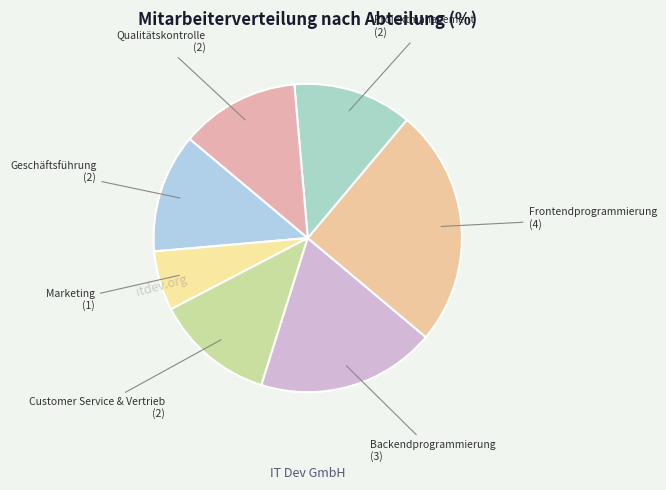

Do Geschäftsführung and Backendprogrammierung together represent more than half of the pie?

No